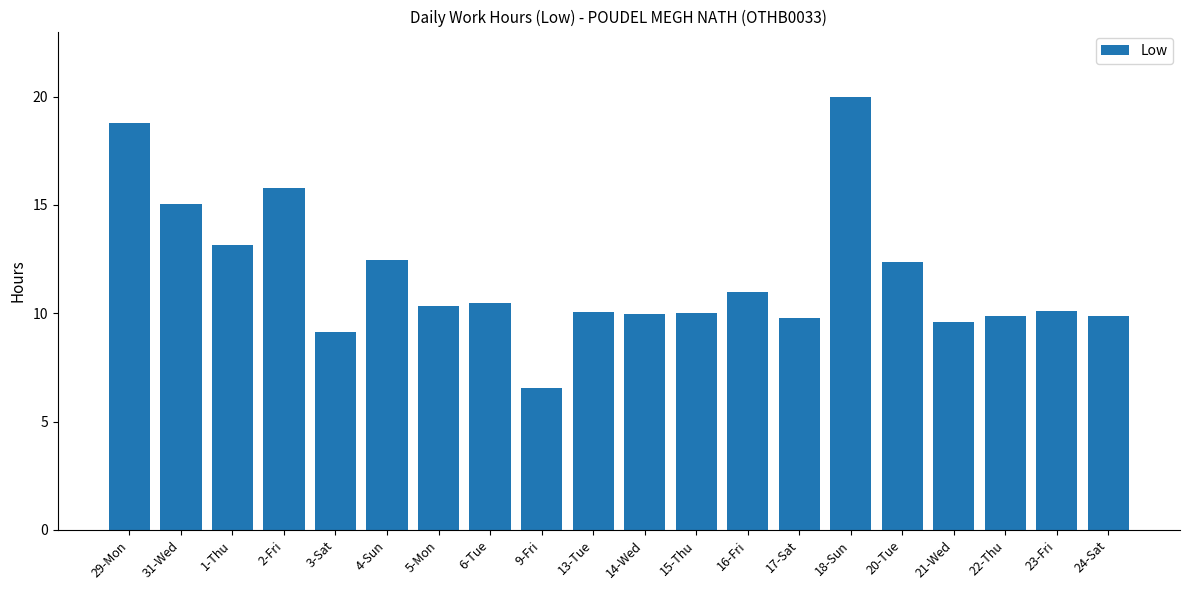

Is it true that the value at 15-Thu is 3.5?

False